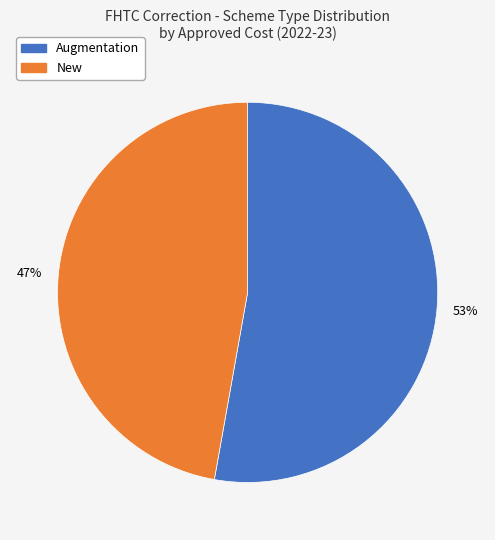

Which category has the biggest portion of the pie?

Augmentation